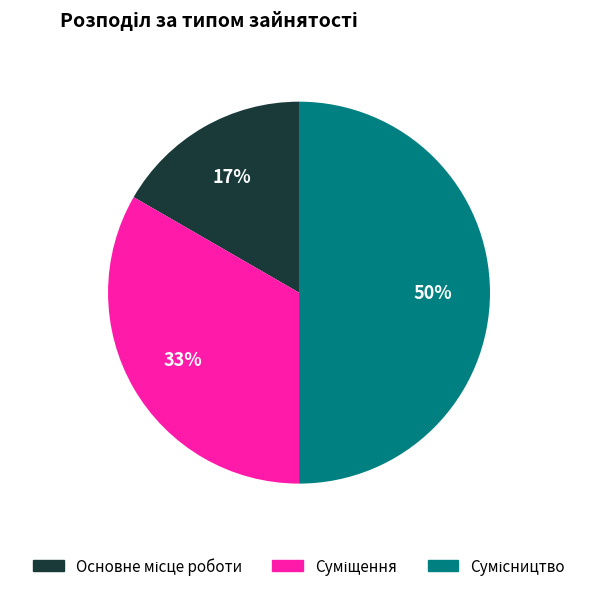

To the nearest percent, what is the difference between the largest and smallest slice percentages?

33%